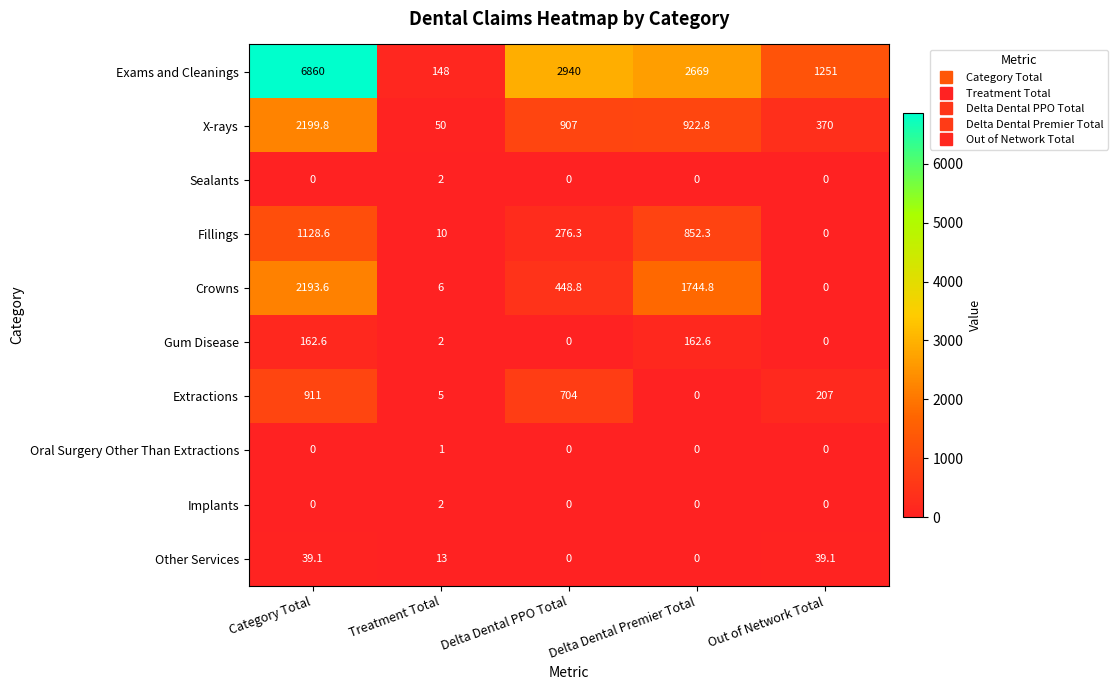

At which category is the sum across all series the highest?

Category Total